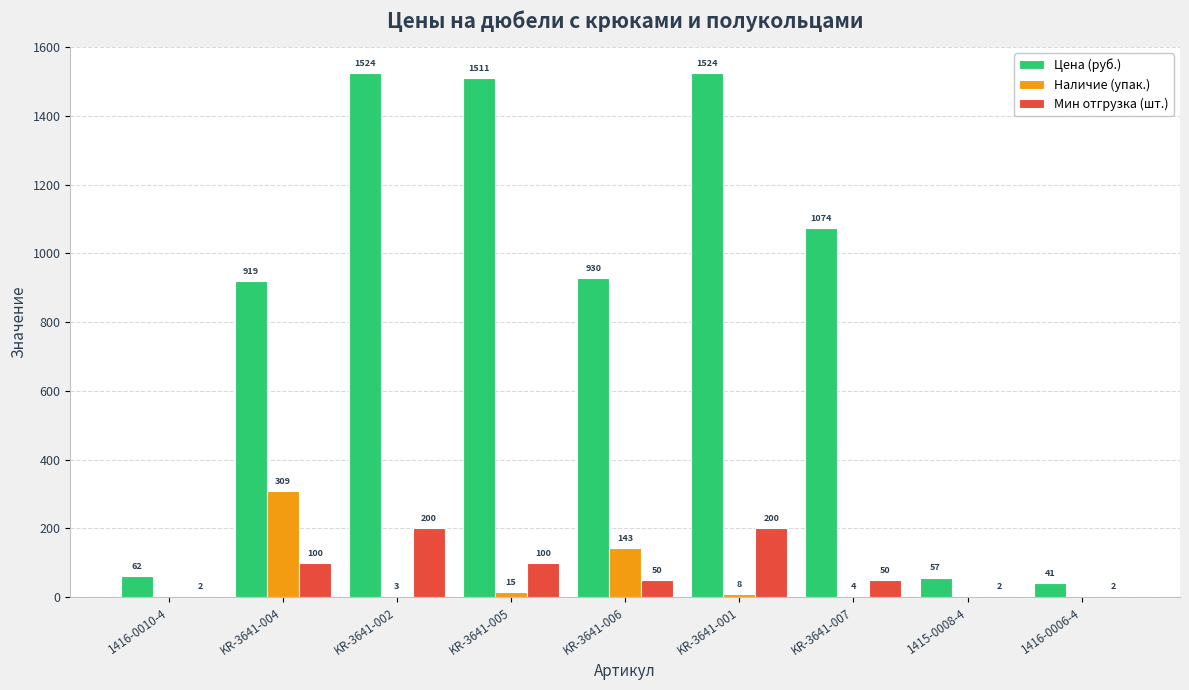

What is the spread (max minus min) of values at KR-3641-006?

879.6